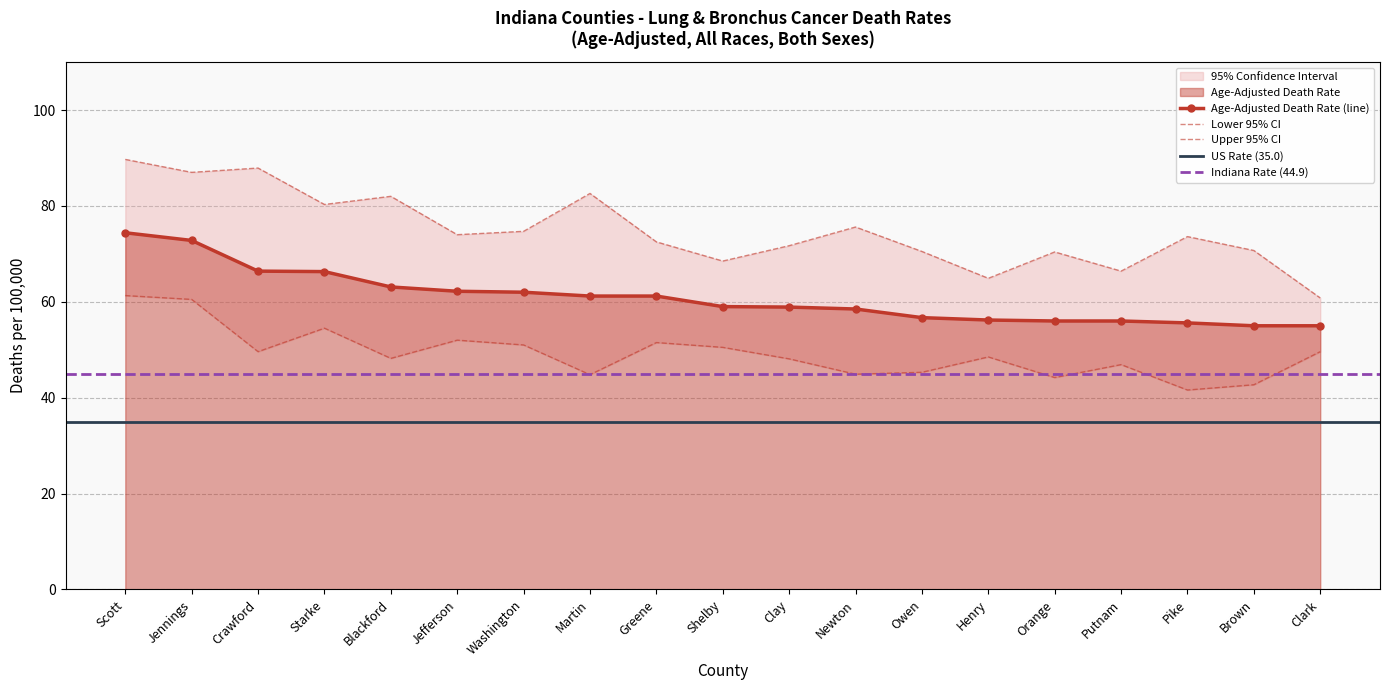

At which label is Upper 95% CI closest to 75?

Washington